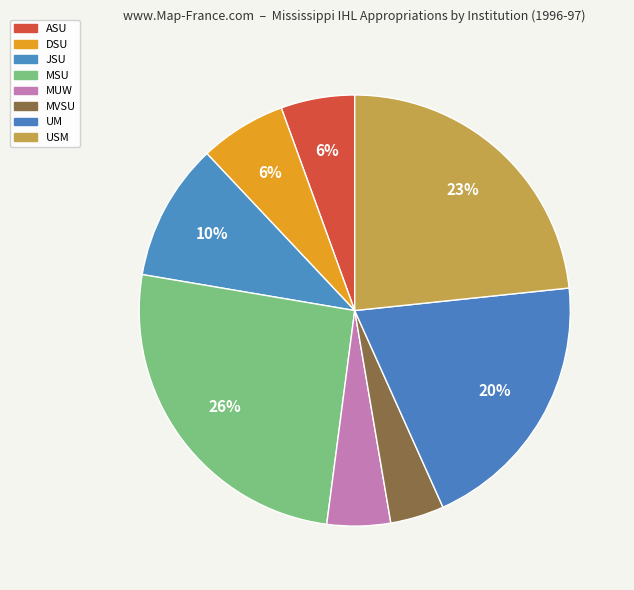

Is there a majority slice in this chart?

No